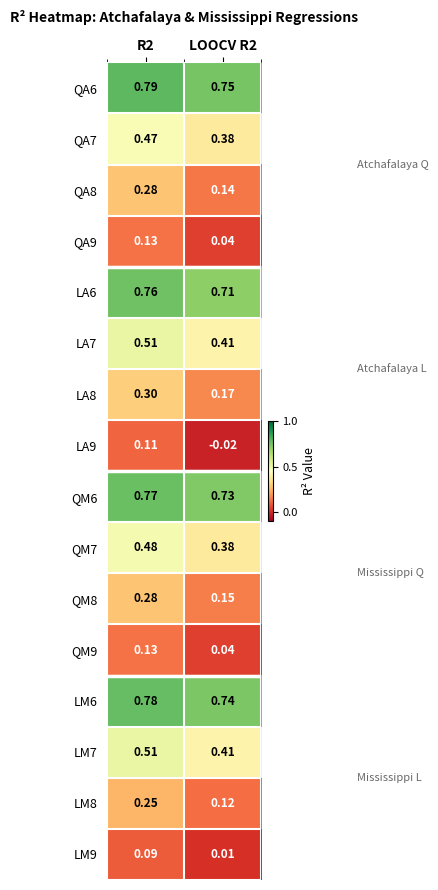

Is the value of QM6 at R2 greater than the value of LA8 at R2?

Yes